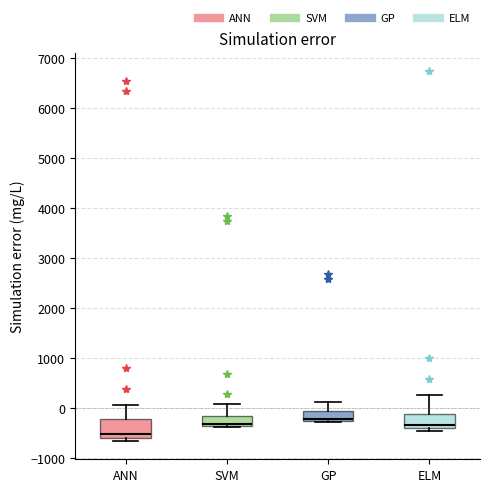

Which box's median line is the lowest?

ANN